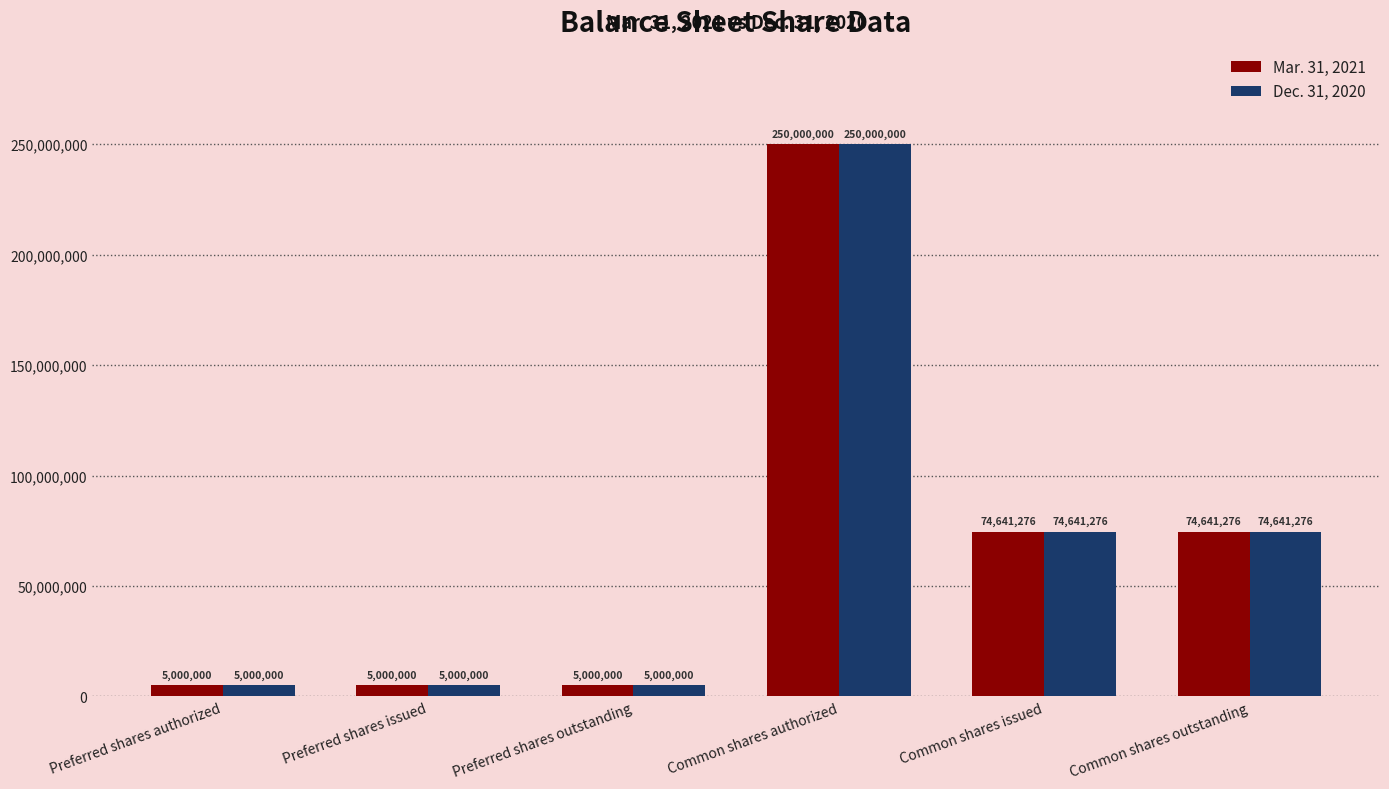

Is it true that Dec. 31, 2020 equals 74641276 at Common shares issued?

True